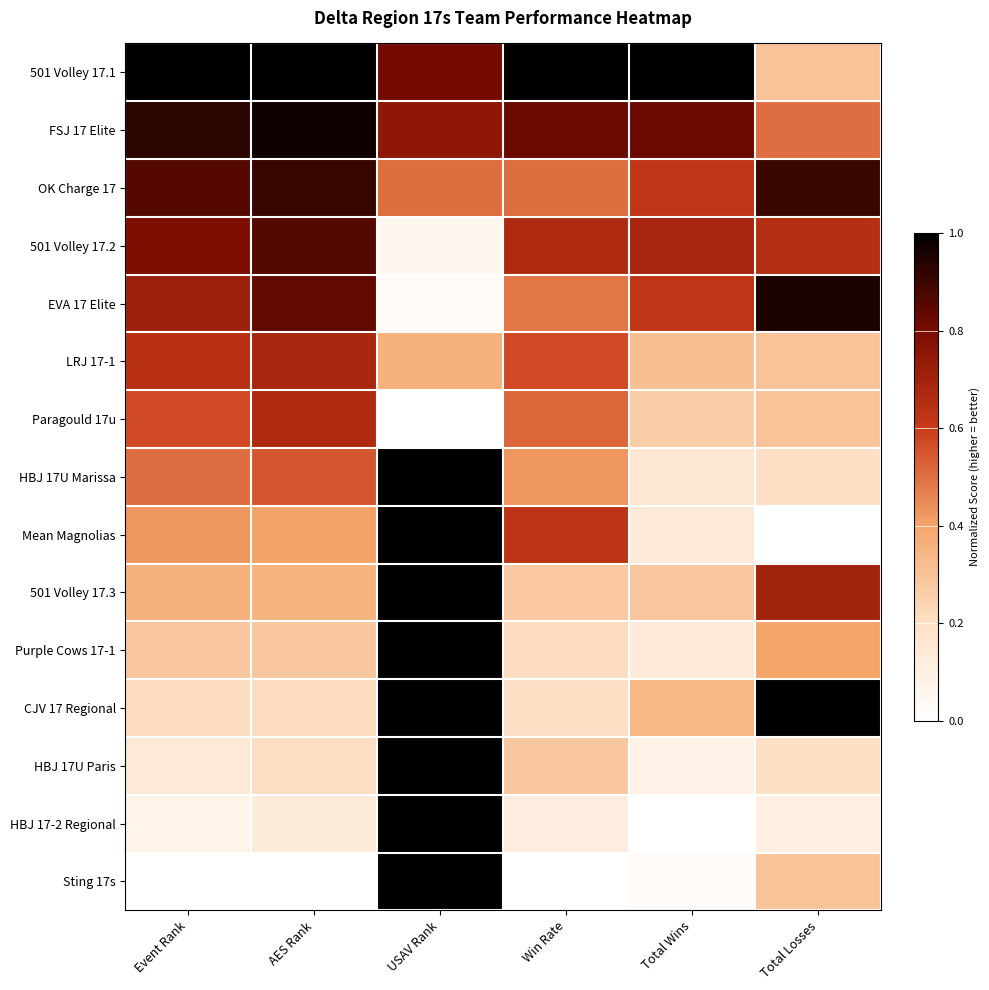

At which label does OK Charge 17 reach its peak?

AES Rank